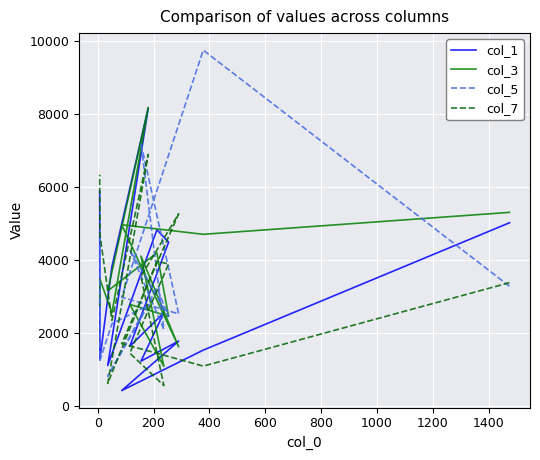

Between which two adjacent categories do col_7 and col_1 first intersect?

0 and 200